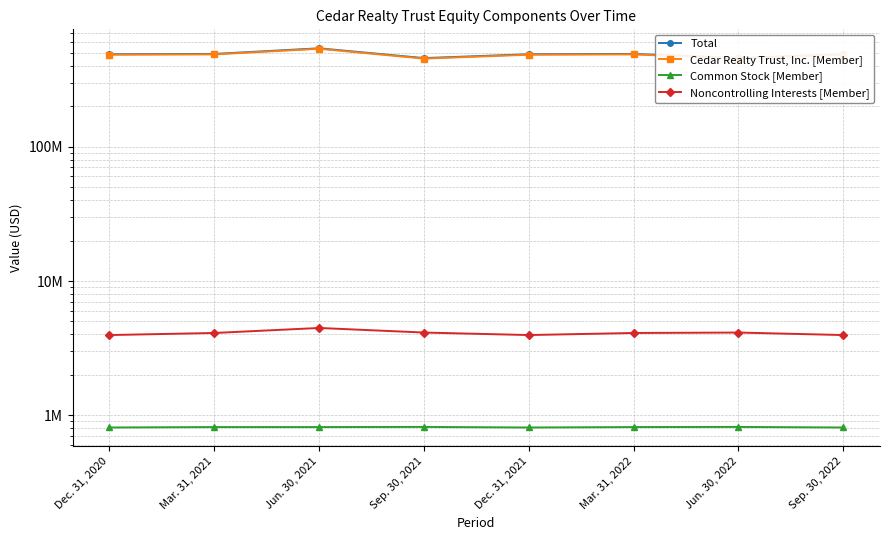

Reading left to right, transcribe all the data shown in this chart.

Total: 487458000	490098000	539782000	456359000	487458000	490098000	456359000	487458000
Cedar Realty Trust, Inc. [Member]: 483498000	485995000	535311000	452225000	483498000	485995000	452225000	483498000
Common Stock [Member]: 812000	818000	818000	820000	812000	818000	820000	812000
Noncontrolling Interests [Member]: 3960000	4103000	4471000	4134000	3960000	4103000	4134000	3960000